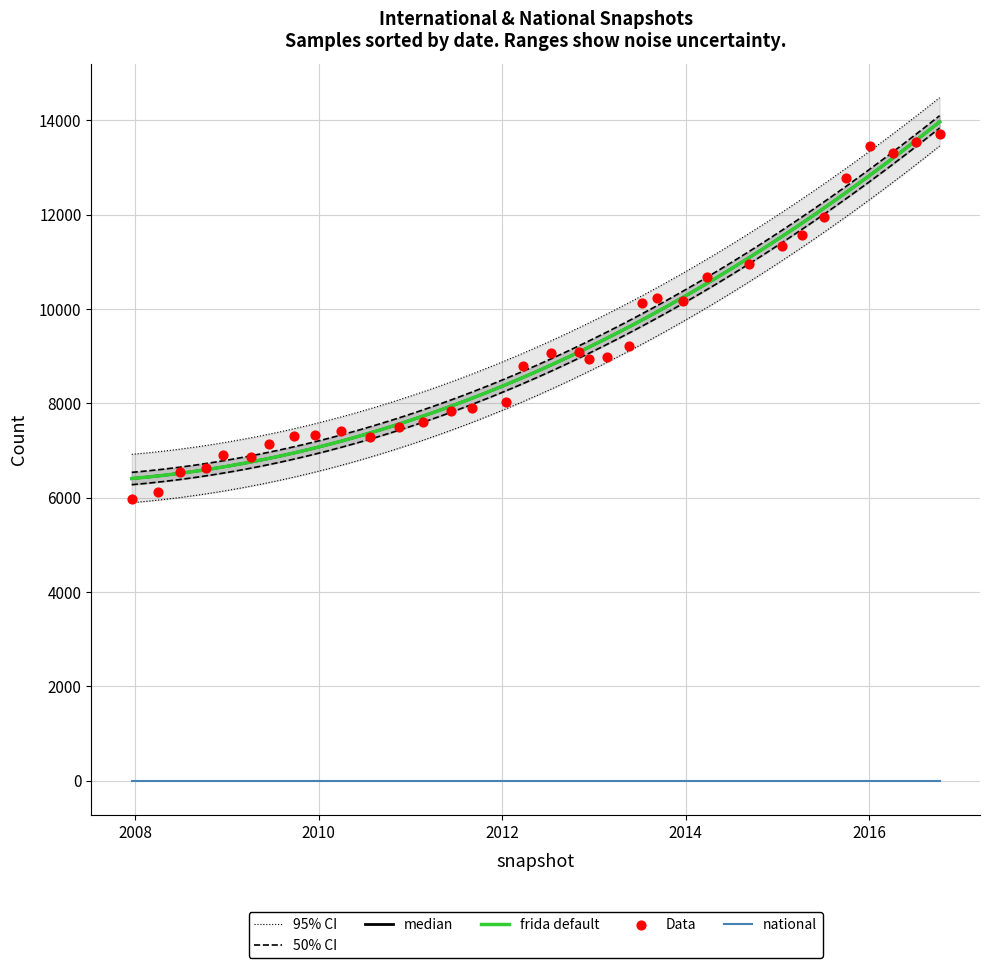

What is the total value across all series at 21?

10134